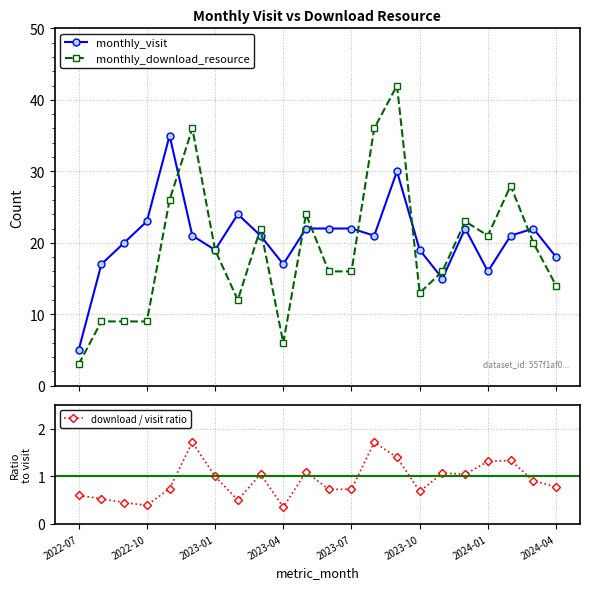

What is the maximum value for monthly_download_resource?

42